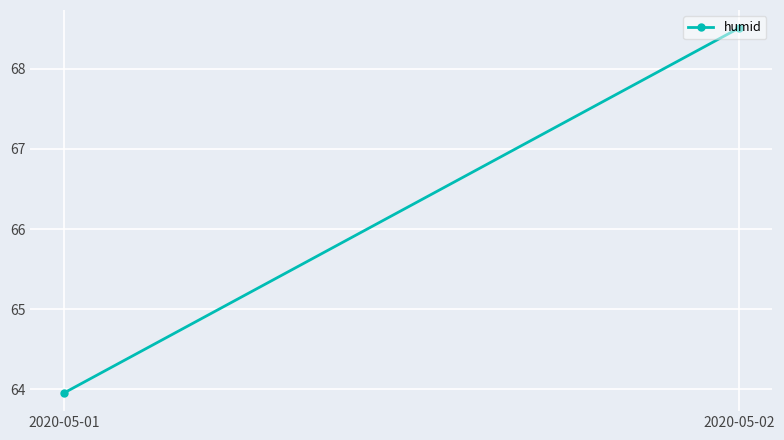

What is the sum of all values?

132.5